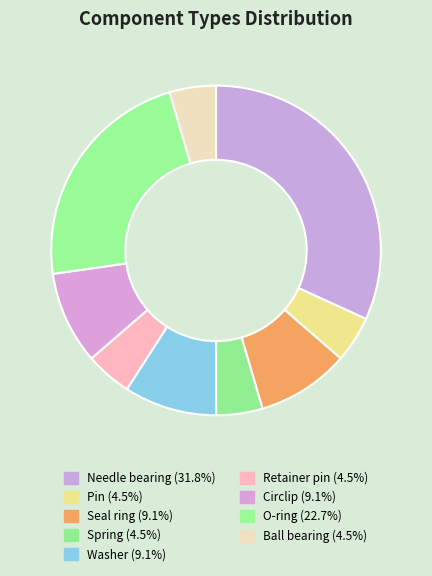

True or false: Retainer pin accounts for 1% of the total.

False